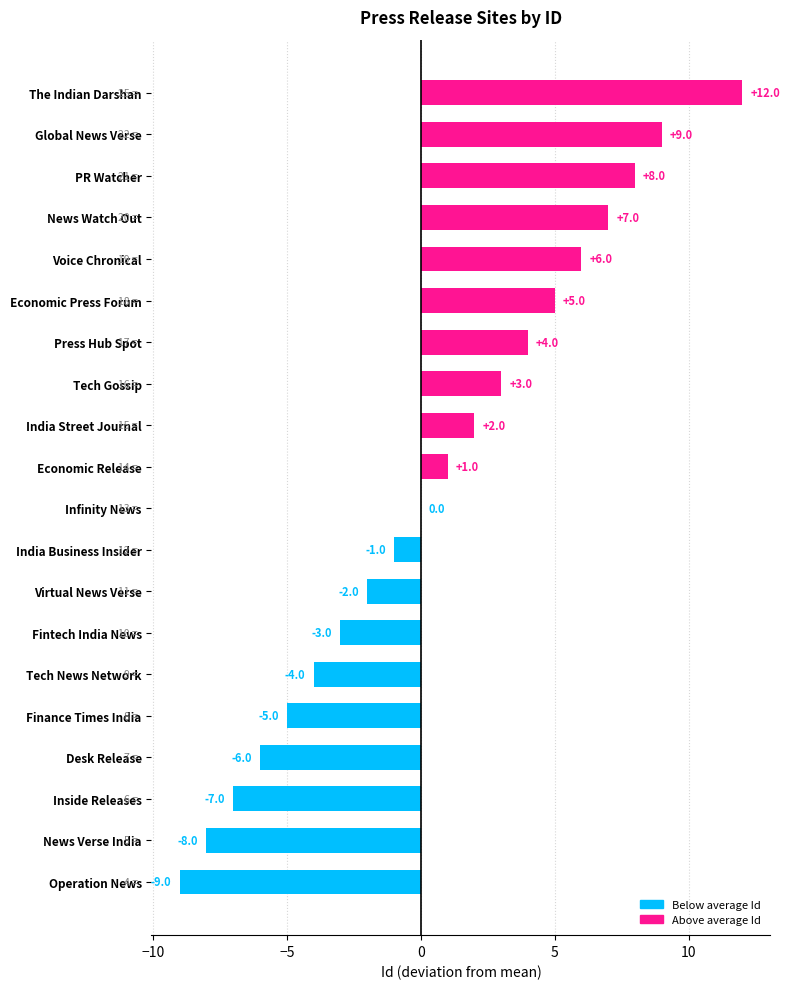

At which label is the value closest to 1?

Economic Release